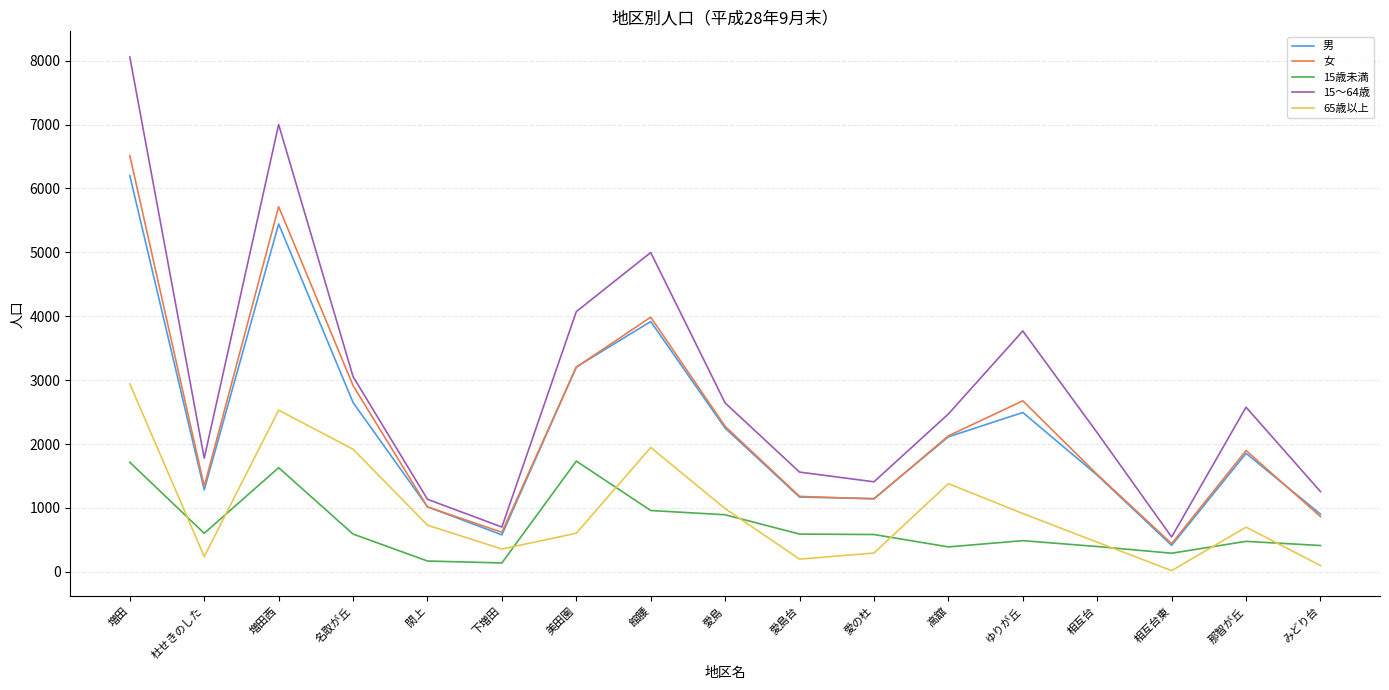

What are all the series names shown in the legend?

男, 女, 15歳未満, 15～64歳, 65歳以上